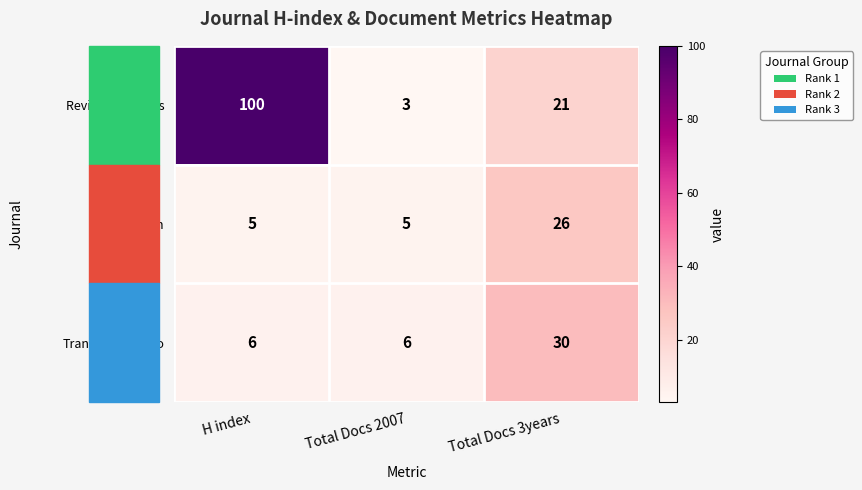

What is the highest value of the Trans/Form/Acao series?

30